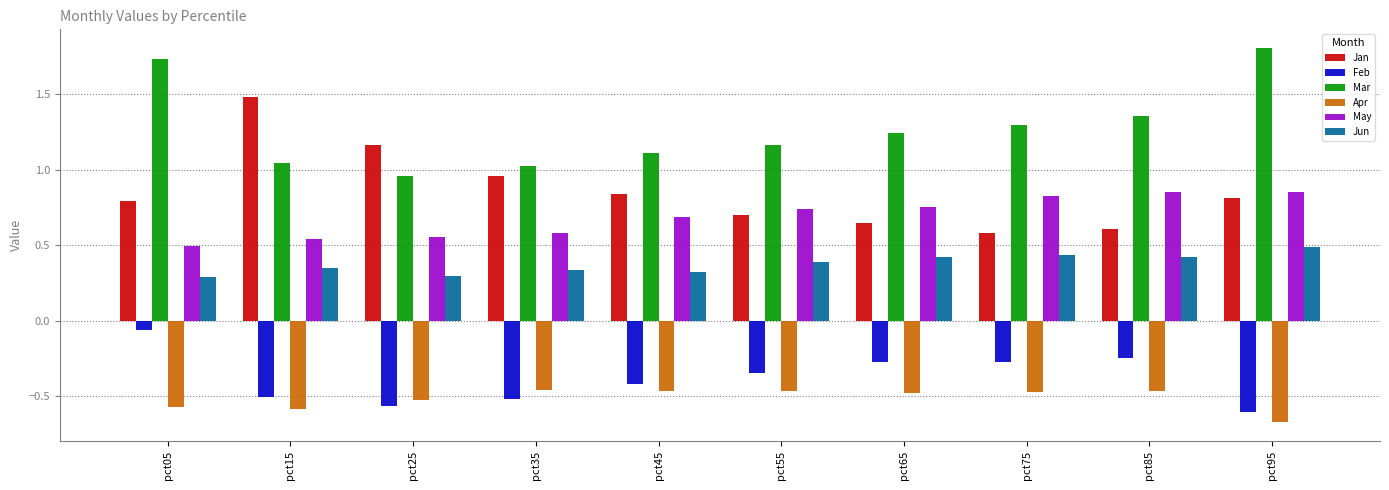

What is the sum of the Mar values at pct85 and pct15?

2.4